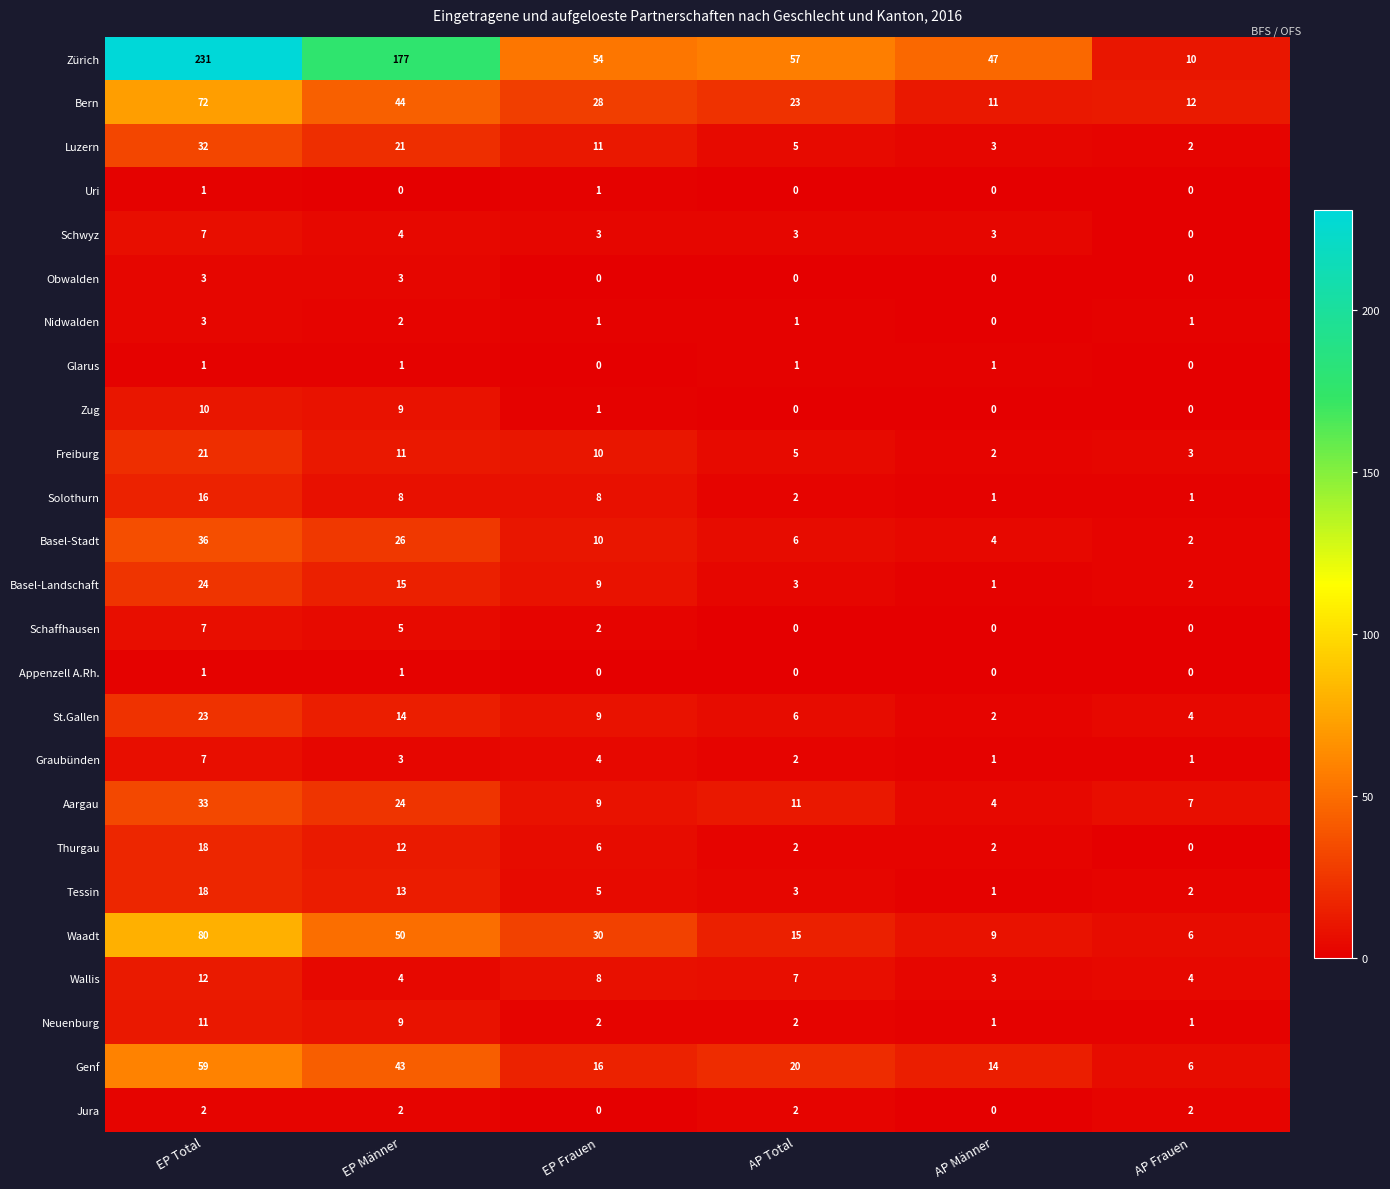

What is the difference between the maximum and minimum values in the Schaffhausen series?

7